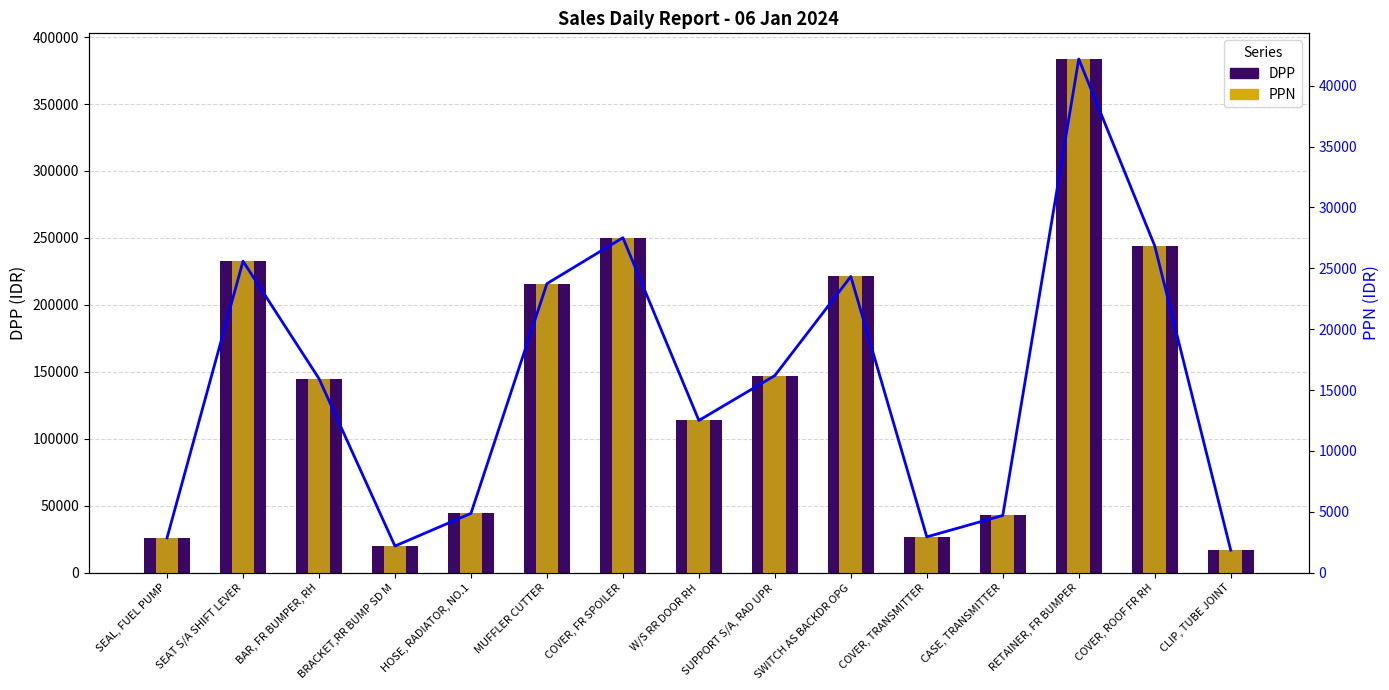

Which series has the largest range (max minus min)?

DPP